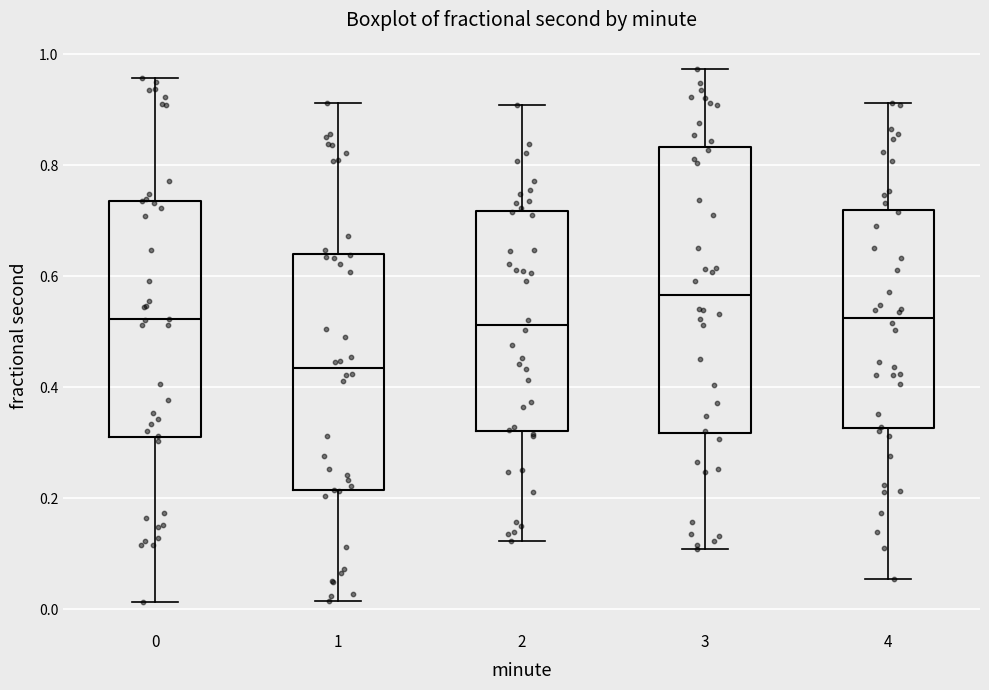

Where is the upper edge of the box at x = 3 on the y-axis? The values are not printed on the chart, so give them approximately, as read against the axis.

0.84